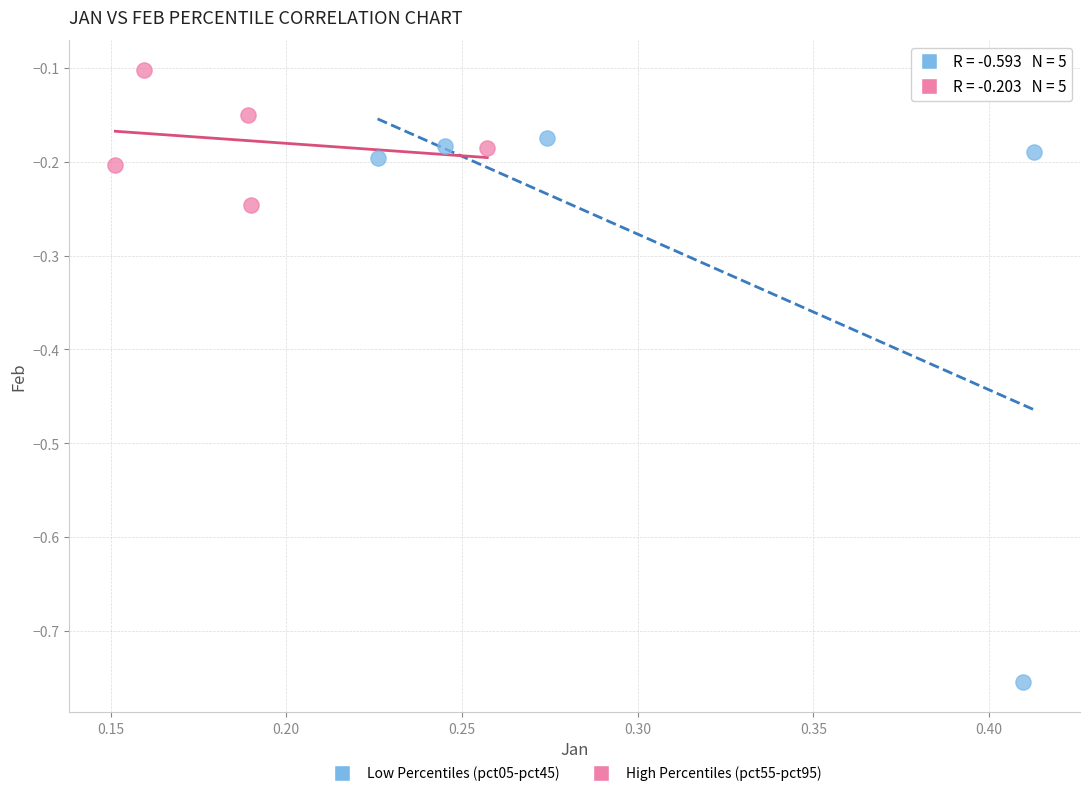

Which series reaches the minimum Y coordinate?

Low Percentiles (pct05-pct45)